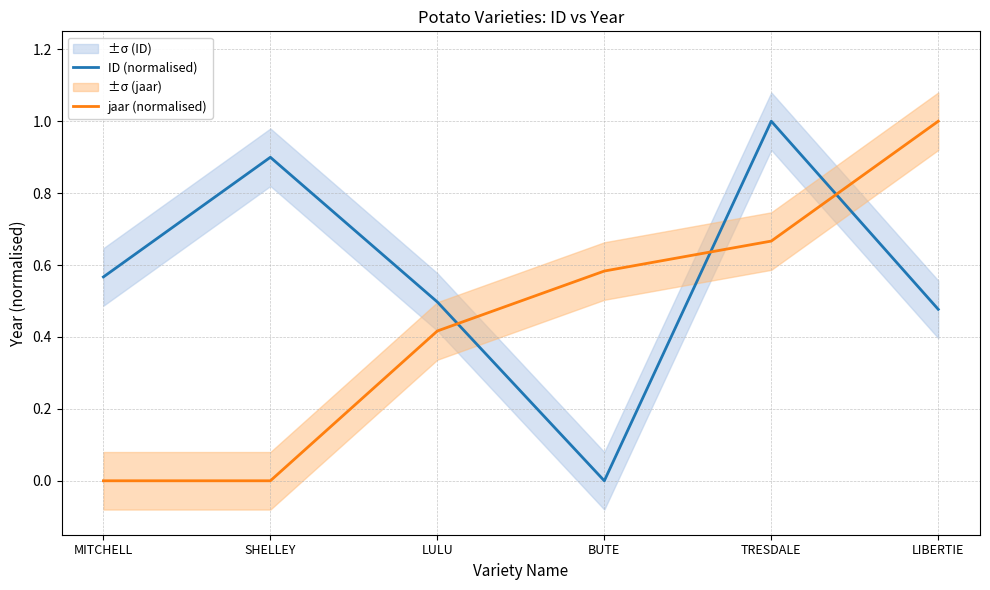

What is the spread (max minus min) of values at LULU?

0.1